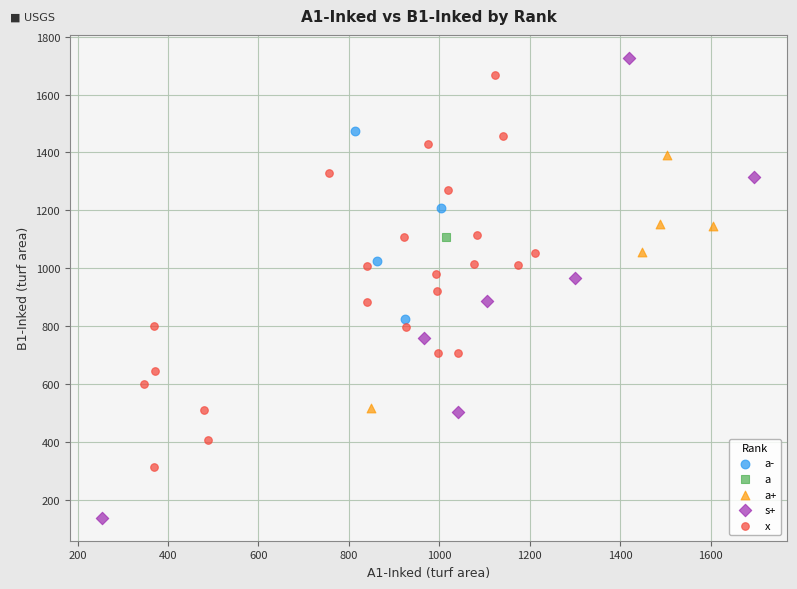

Which series reaches the minimum Y coordinate?

s+